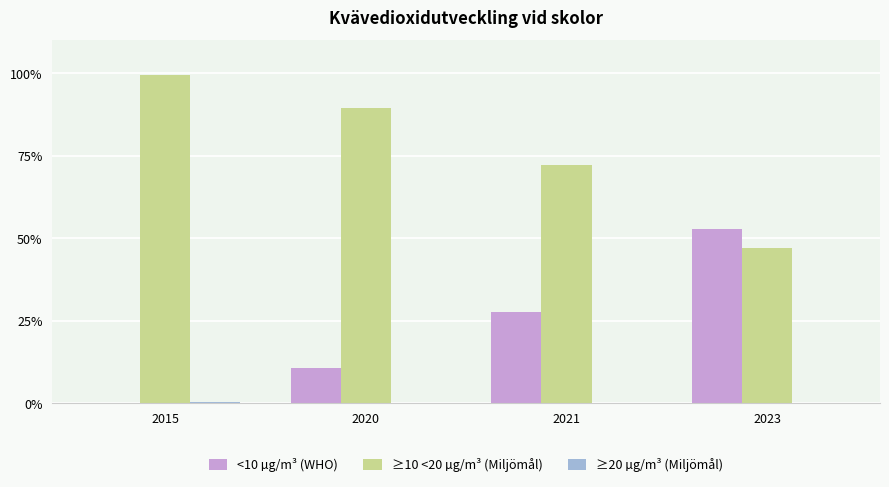

Which series has the largest total across all categories?

≥10 <20 µg/m³ (Miljömål)